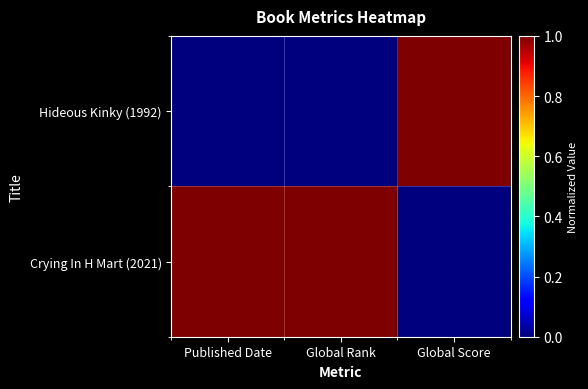

Reading right to left, what are all the values shown in this chart?

Hideous Kinky (1992): Global Score=1	Global Rank=0	Published Date=0
Crying In H Mart (2021): Global Score=0	Global Rank=1	Published Date=1